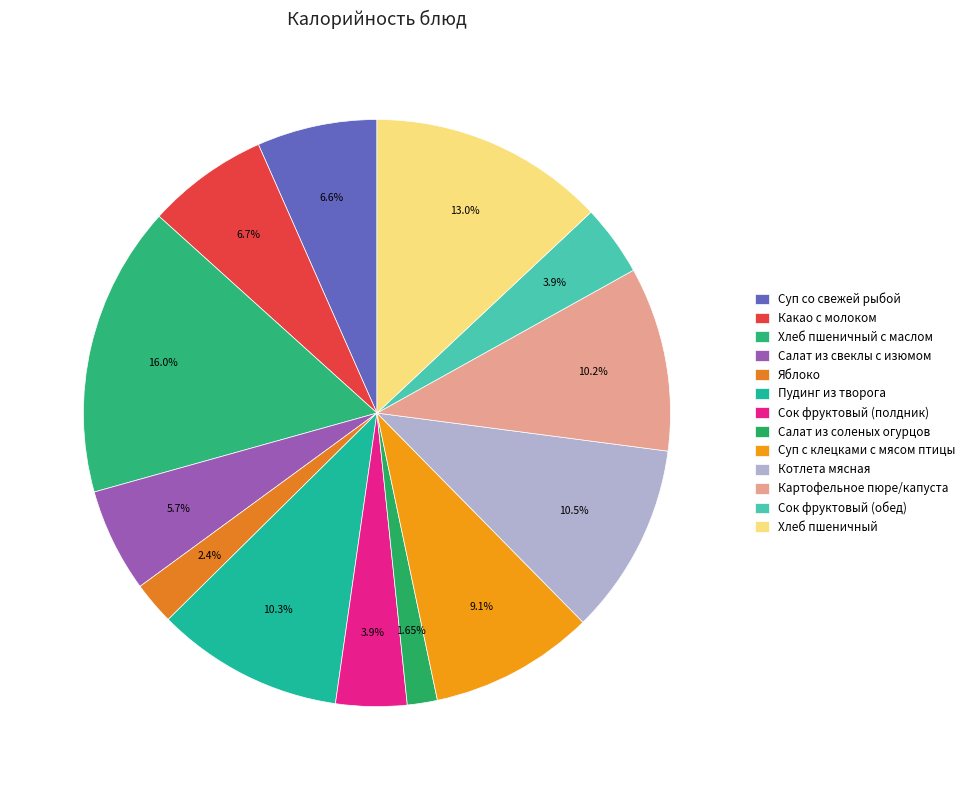

What percentage is NOT represented by Салат из соленых огурцов?

98.3%